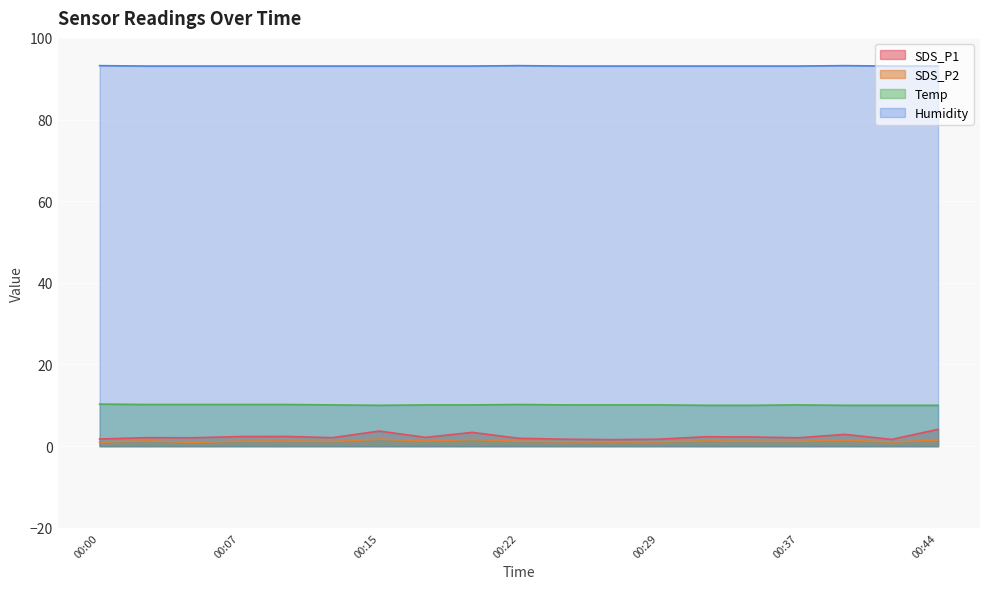

Is the value of SDS_P2 at 00:44 greater than the value of Humidity at 00:37?

No